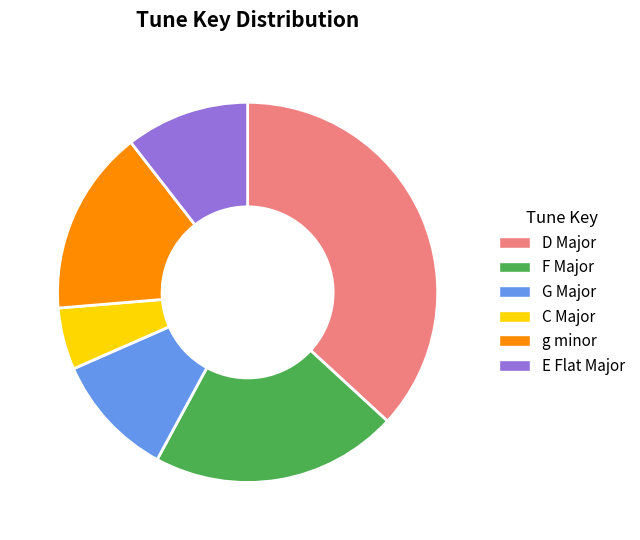

The C Major slice represents 5% of the pie. True or false?

True